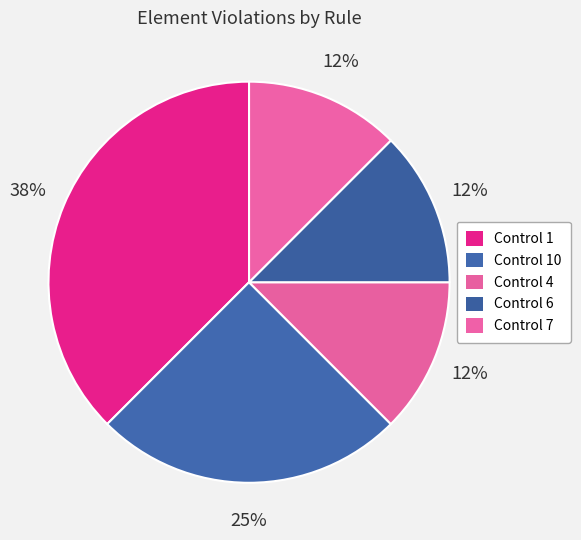

Rank the categories by value from lowest to highest.

Control 4, Control 6, Control 7, Control 10, Control 1